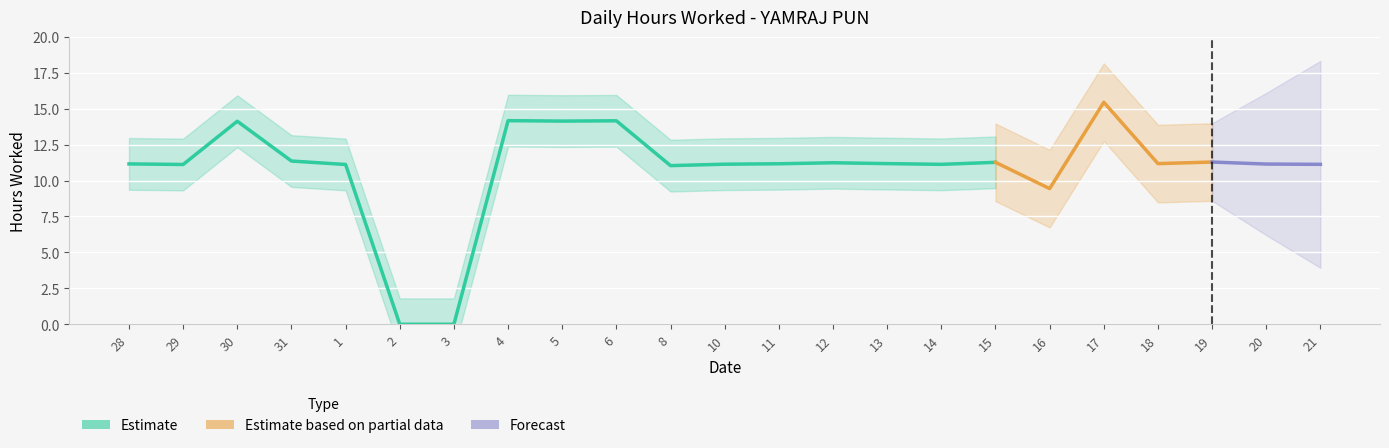

List the labels in order of value, smallest first.

2, 3, 16, 8, 29, 1, 14, 21, 10, 20, 28, 11, 13, 18, 12, 15, 19, 31, 30, 5, 6, 4, 17